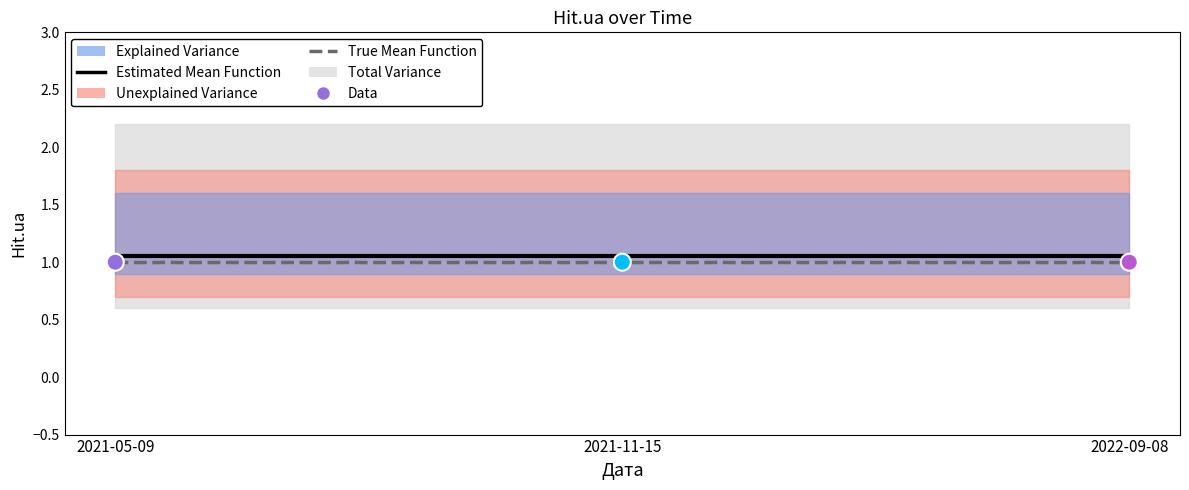

At how many categories does at least one series exceed 1?

3